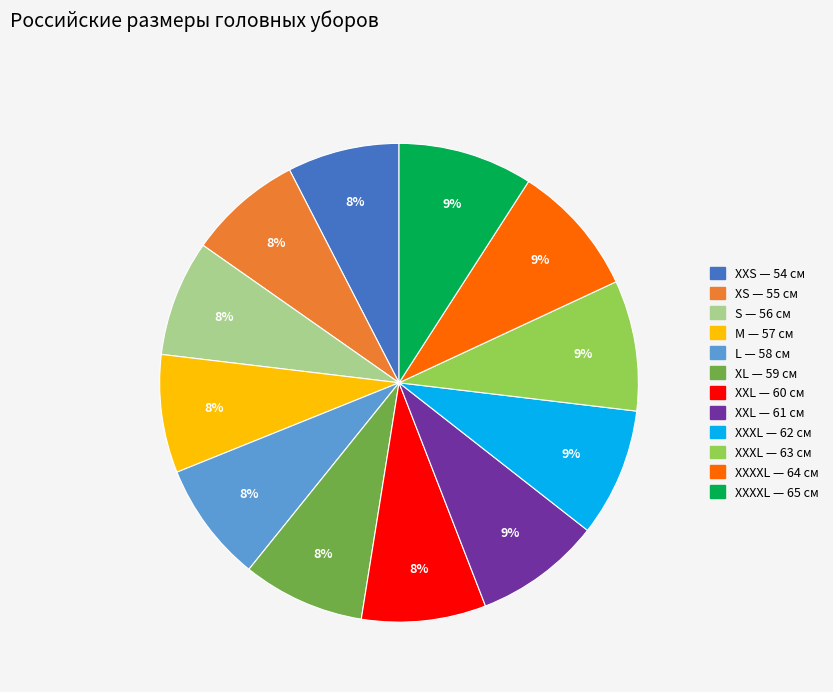

To the nearest percent, what is the average slice percentage?

8%